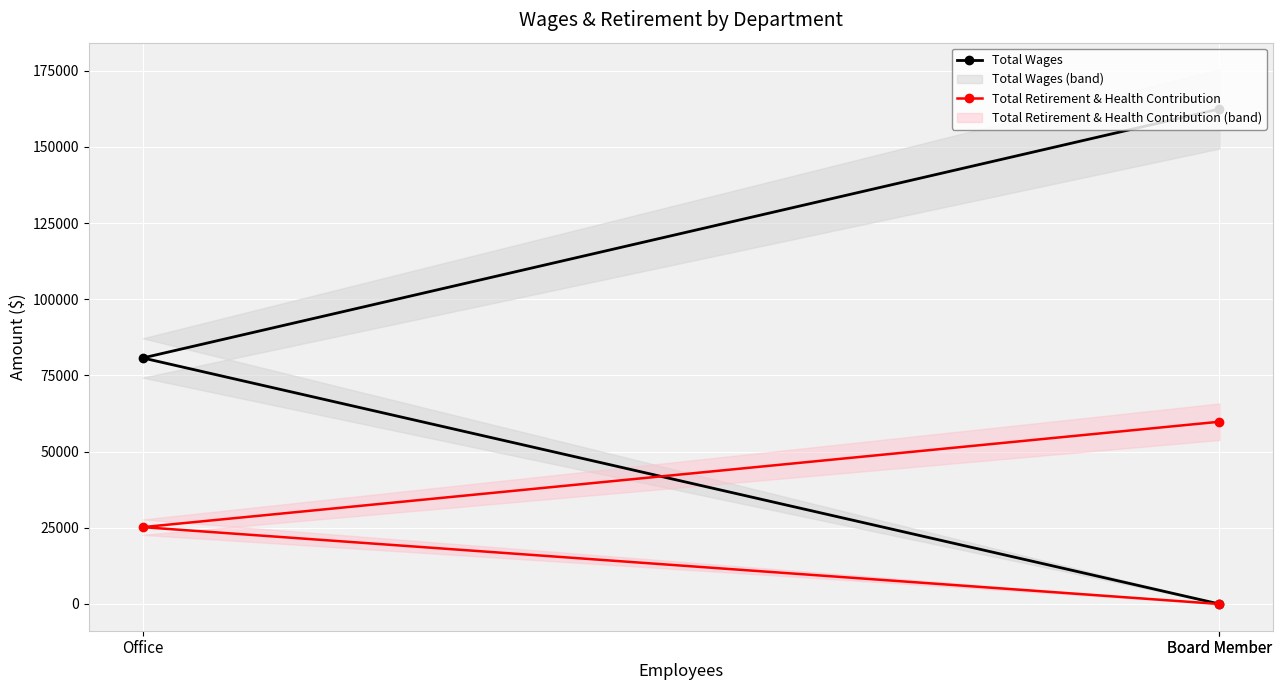

Which series changed the most between Board Member and Board Member?

Total Wages